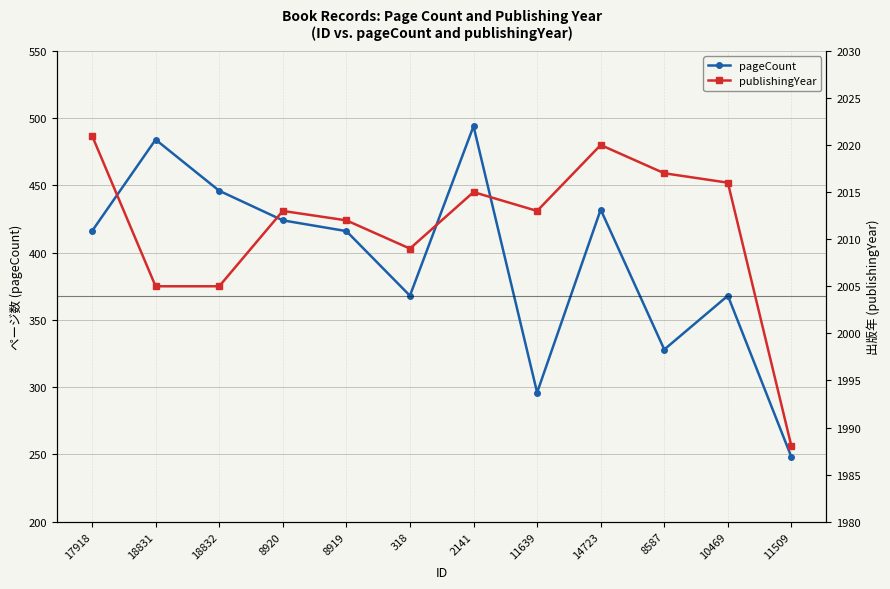

What is the minimum value shown in the chart?

248